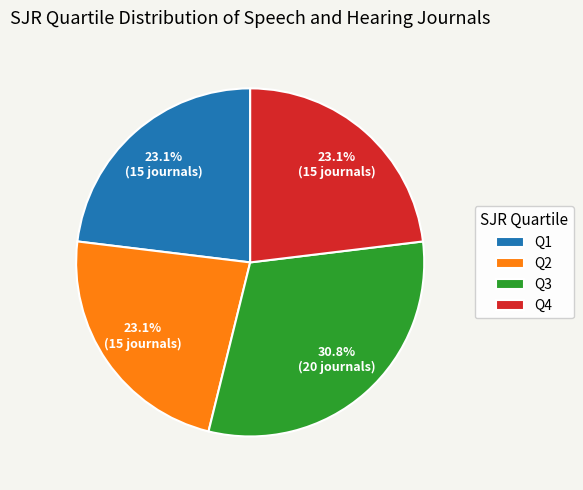

What is the largest slice in the pie chart?

Q3